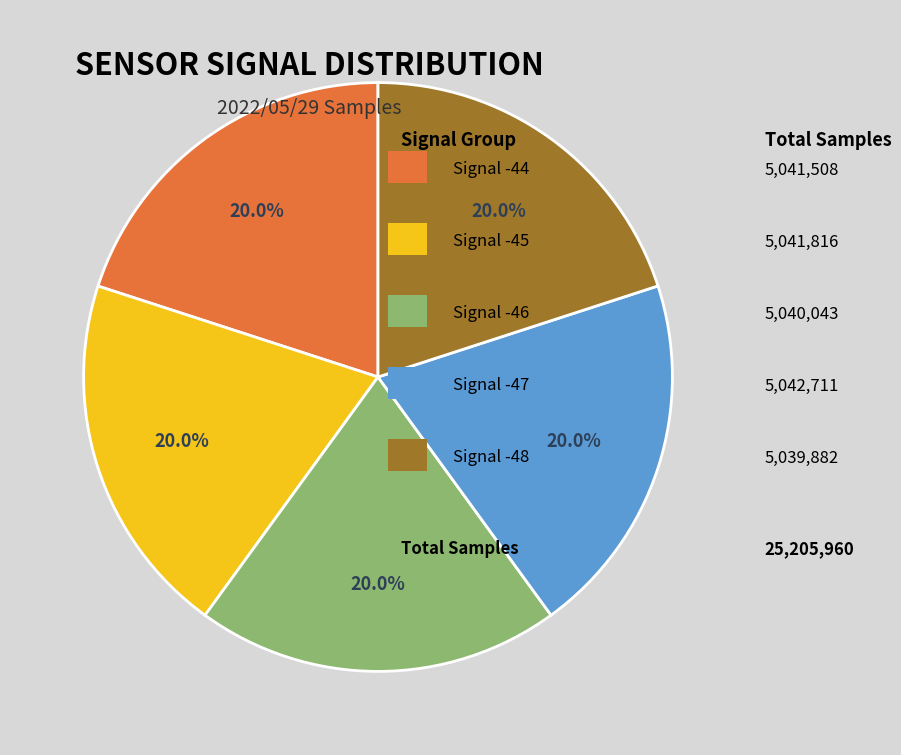

Is there a majority slice in this chart?

No